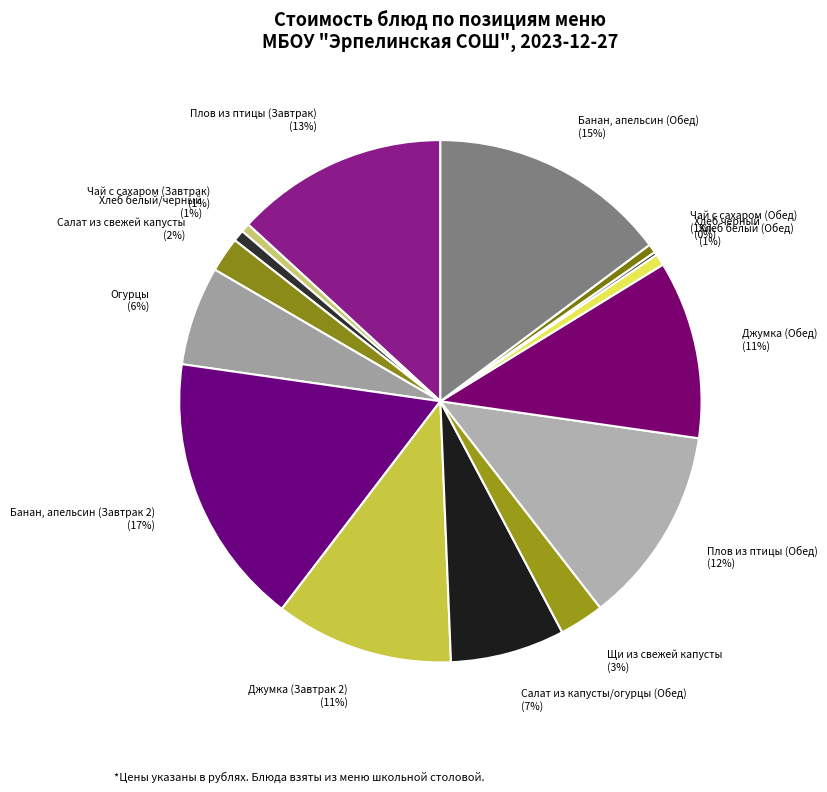

Does any single category account for the majority?

No